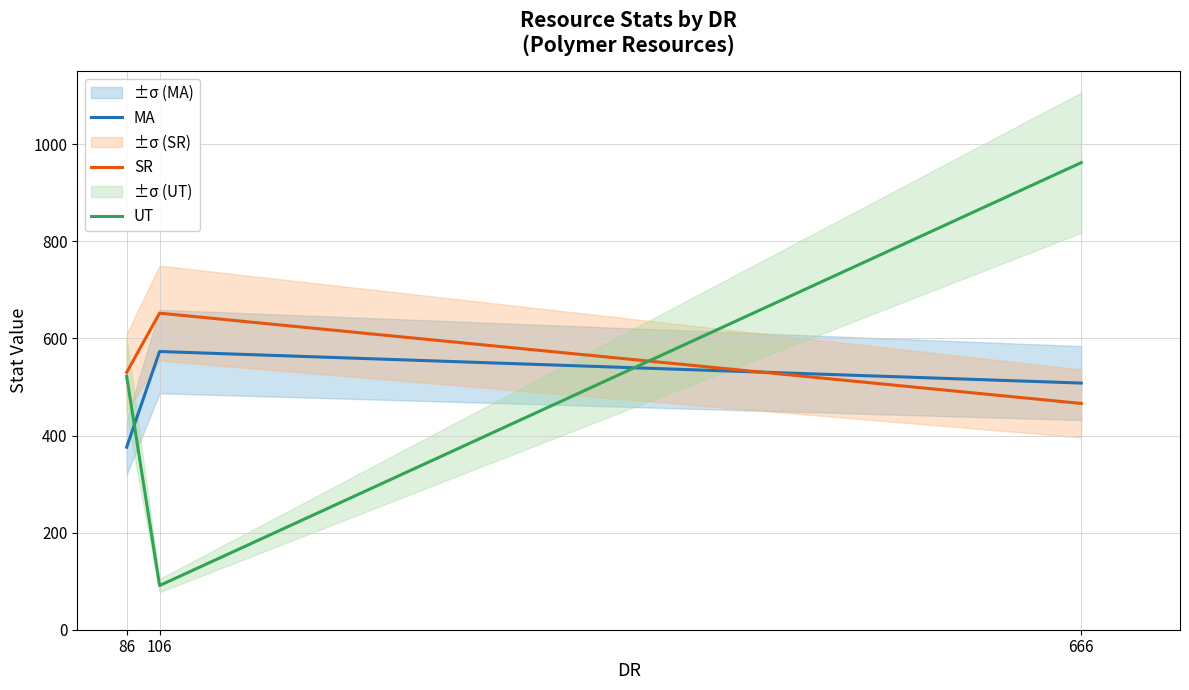

Read the SR value at 86, to the nearest 10.

530